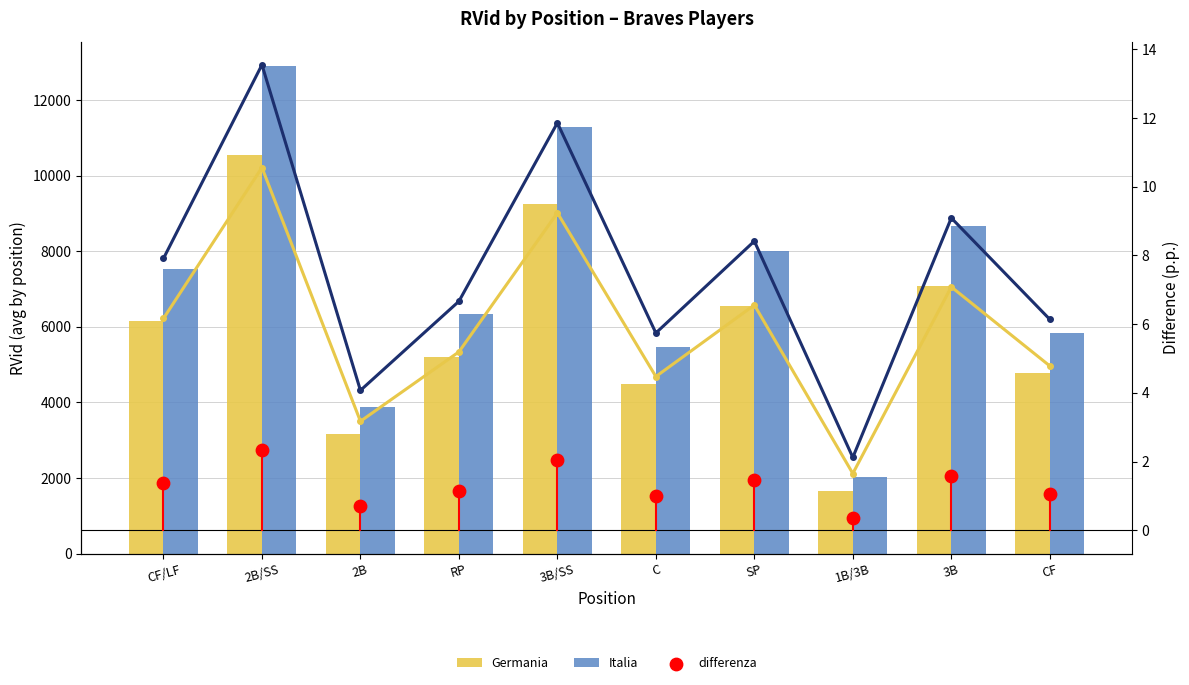

Which series contains the highest Y value?

Italia